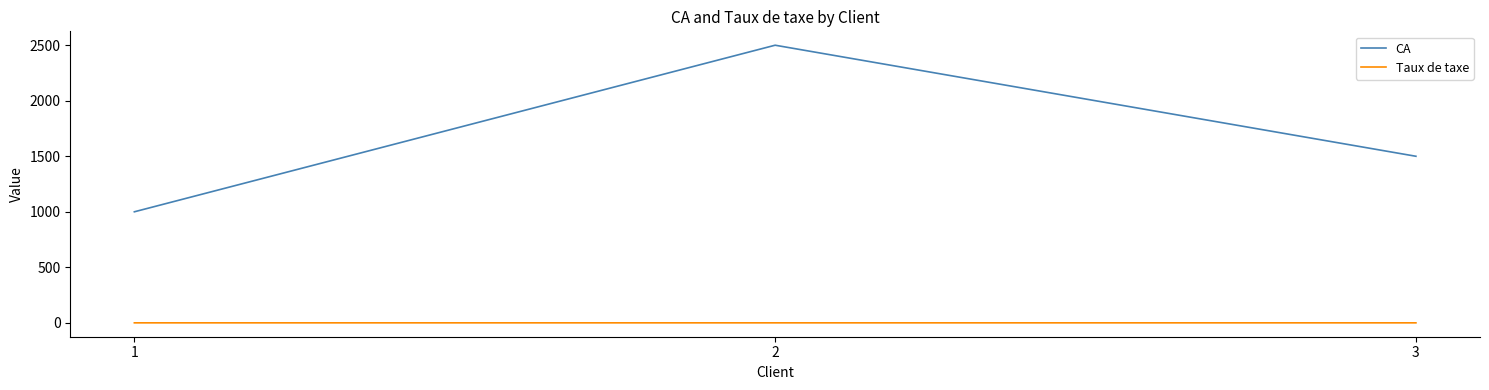

What is the highest value of the CA series?

2500.0